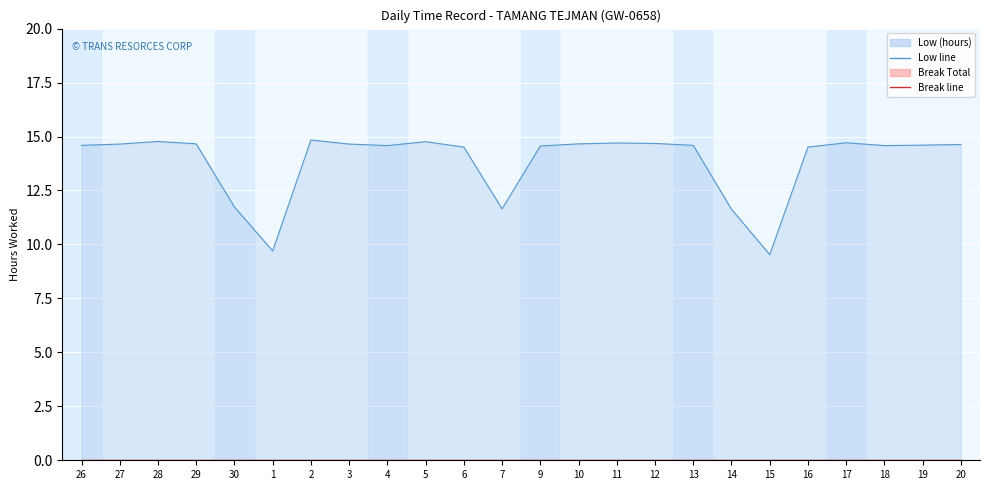

True or false: Break Total line and Low (hours) line cross at least once.

False